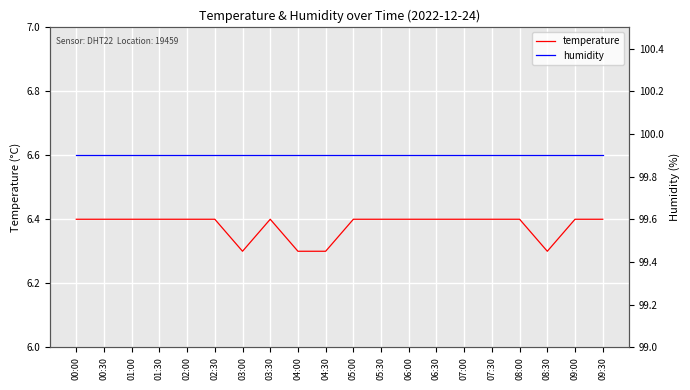

Rank the series by their average value, from highest to lowest.

humidity, temperature